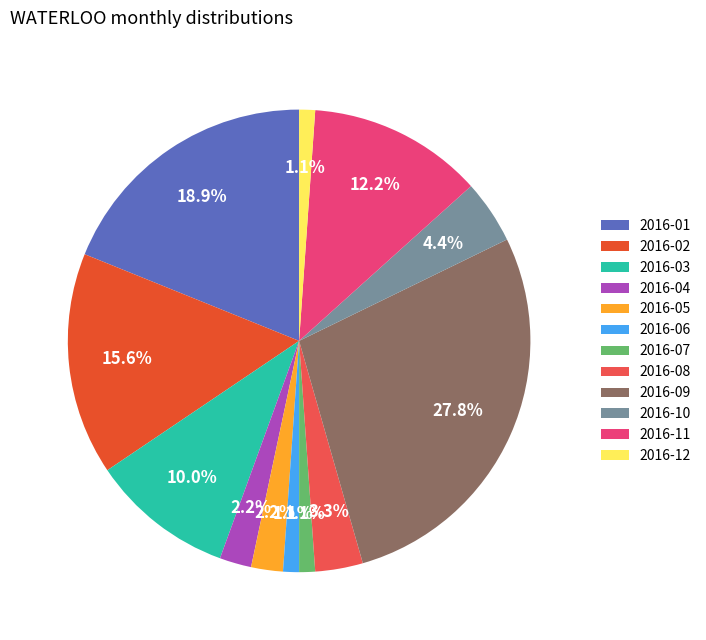

Between 2016-06 and 2016-07, which is larger?

2016-06